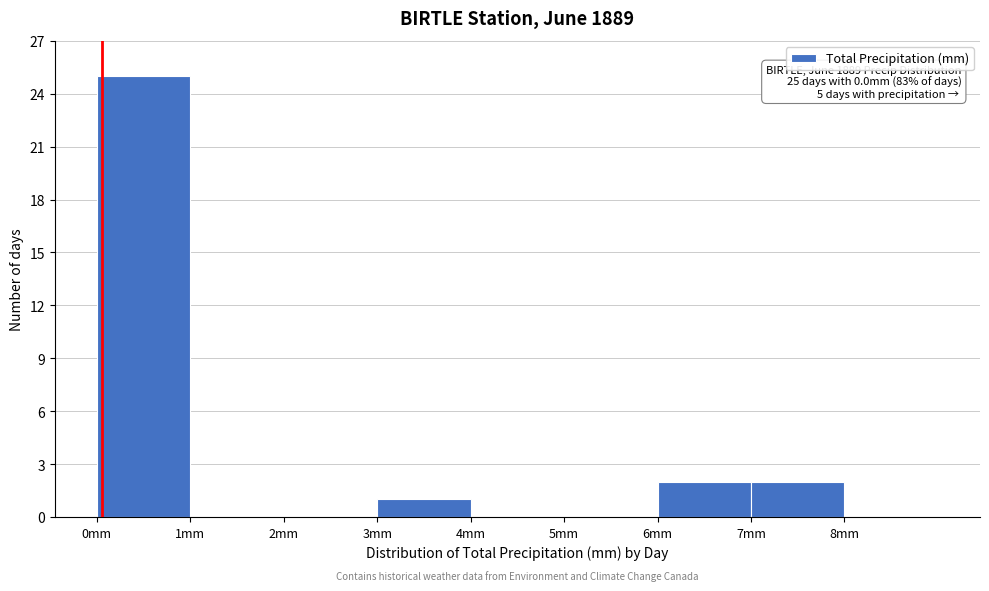

Over which range of the x-axis is the bar tallest?

0 to 1